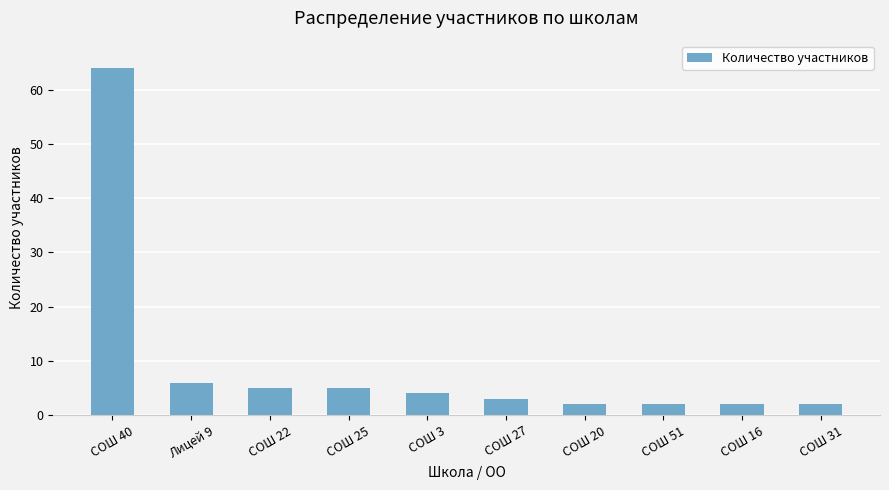

What is the greatest value displayed?

64